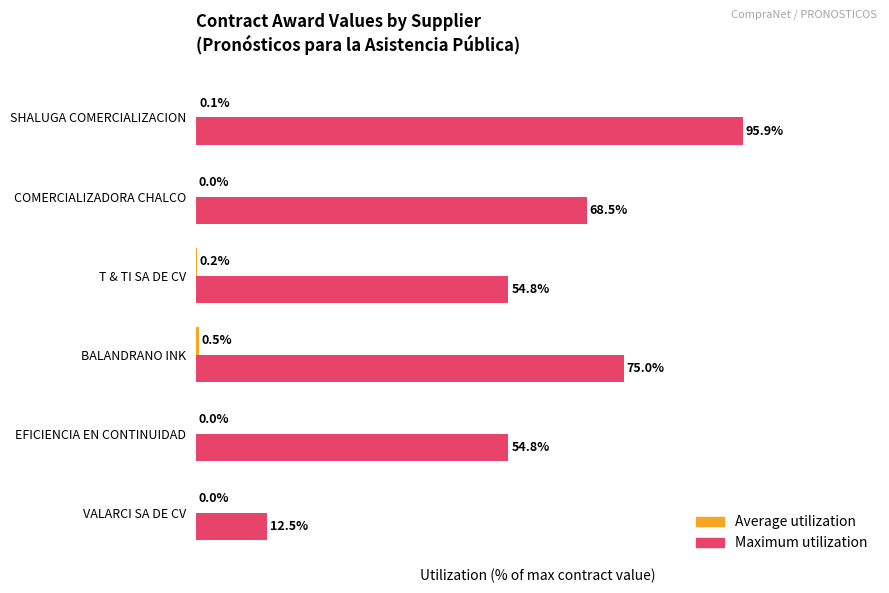

Between BALANDRANO INK and VALARCI SA DE CV, which series saw the biggest shift?

Maximum utilization